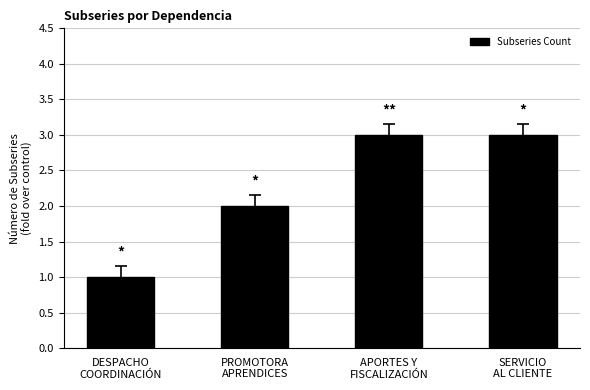

What is the label of the 1st bar from the right?

SERVICIO
AL CLIENTE